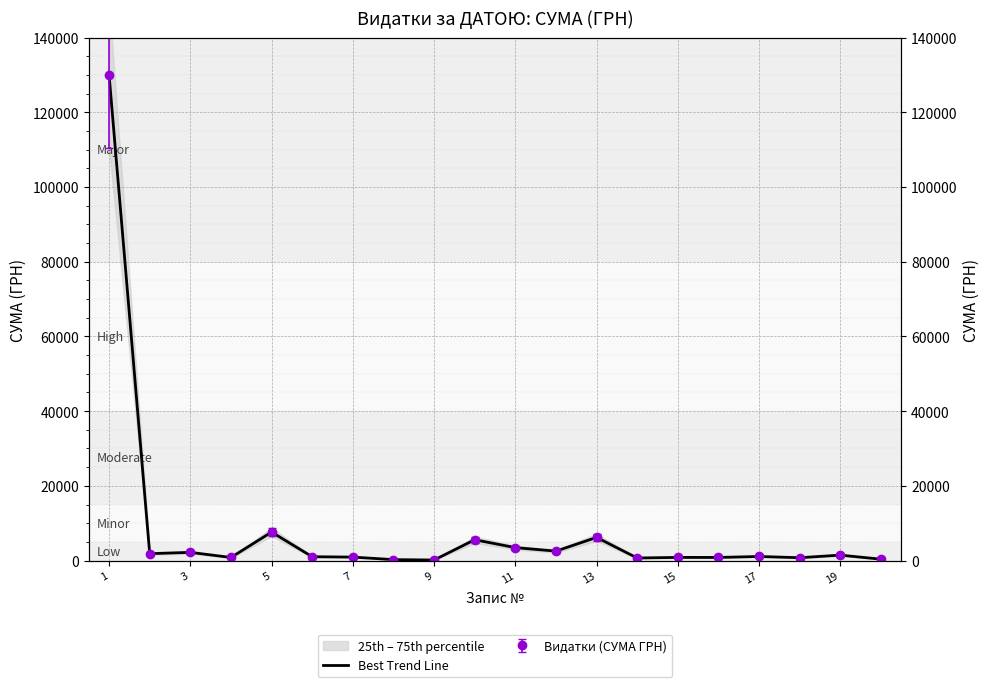

What is the difference between the maximum and minimum values?

129864.3